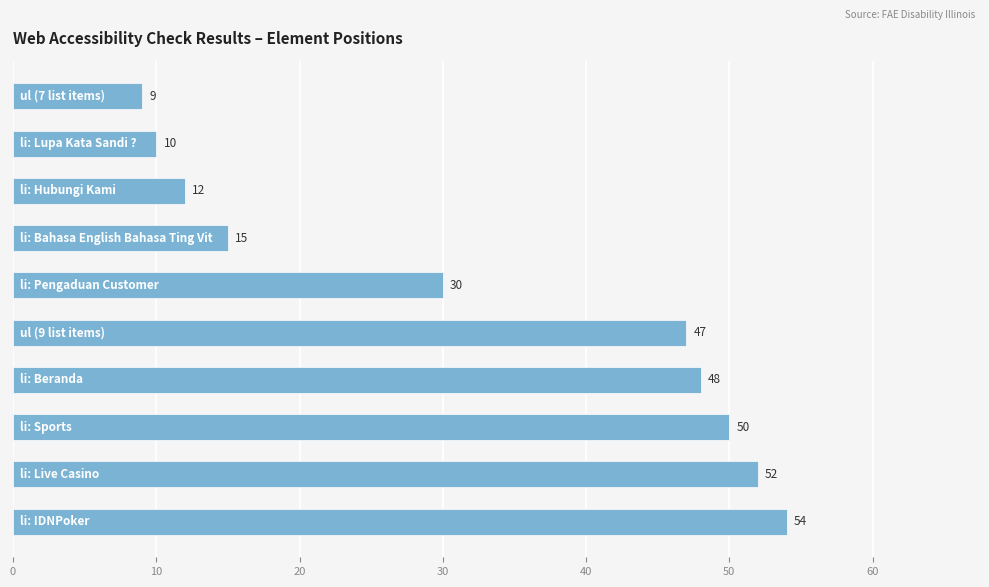

Reading bottom to top, transcribe all the data shown in this chart.

54	52	50	48	47	30	15	12	10	9